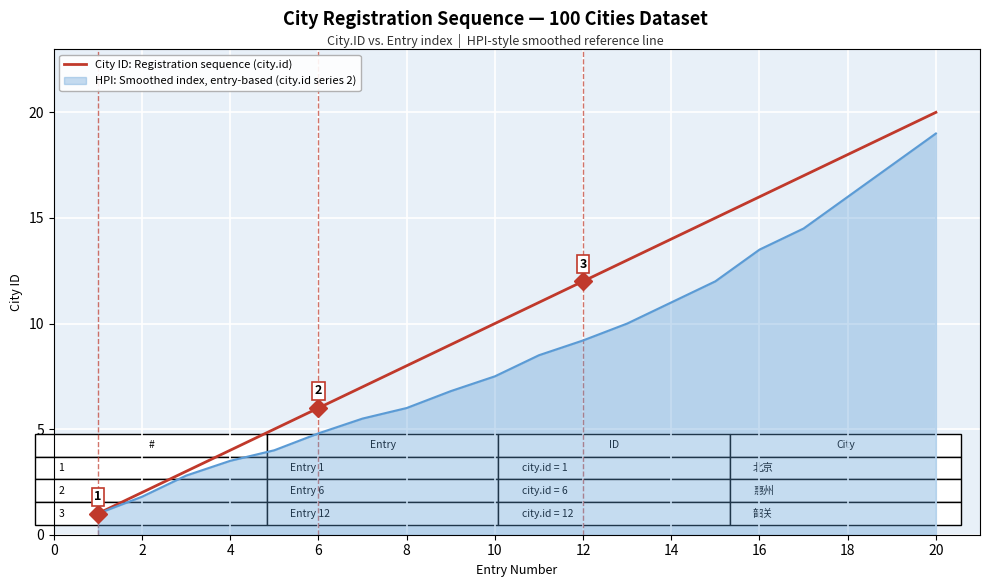

Rank the series by their average value, from highest to lowest.

City ID: Registration sequence (city.id), HPI: Smoothed index, entry-based (city.id series 2)